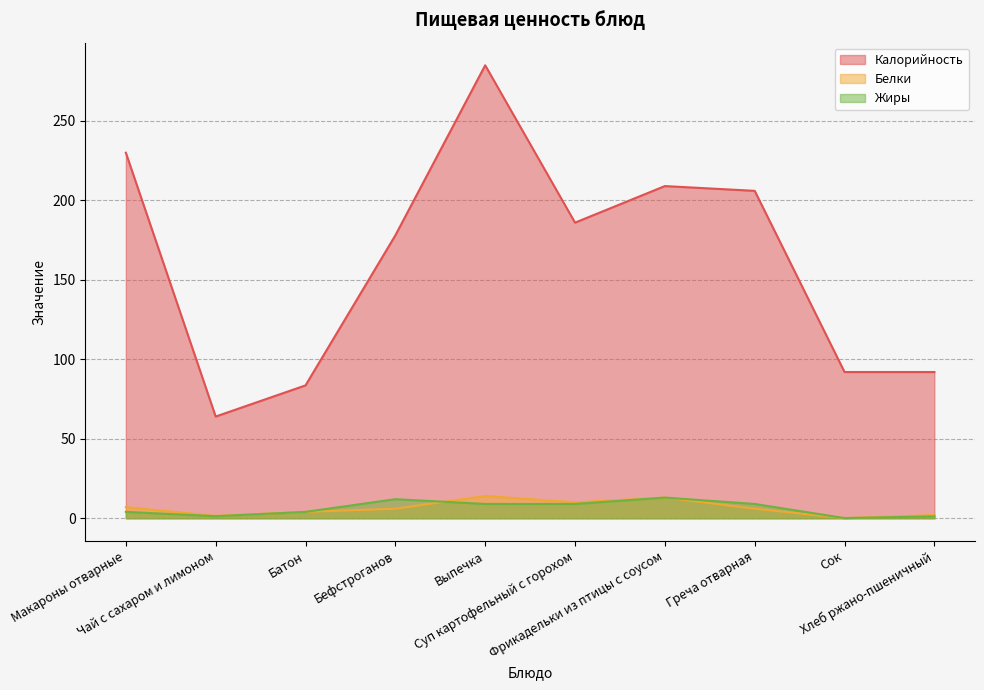

What is the average value of the Белки series?

6.4